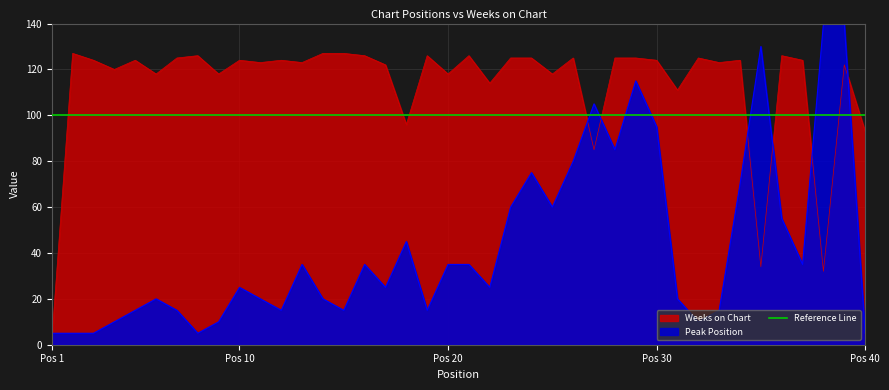

What is the value of the Peak Position point at the 31st from the left?

20